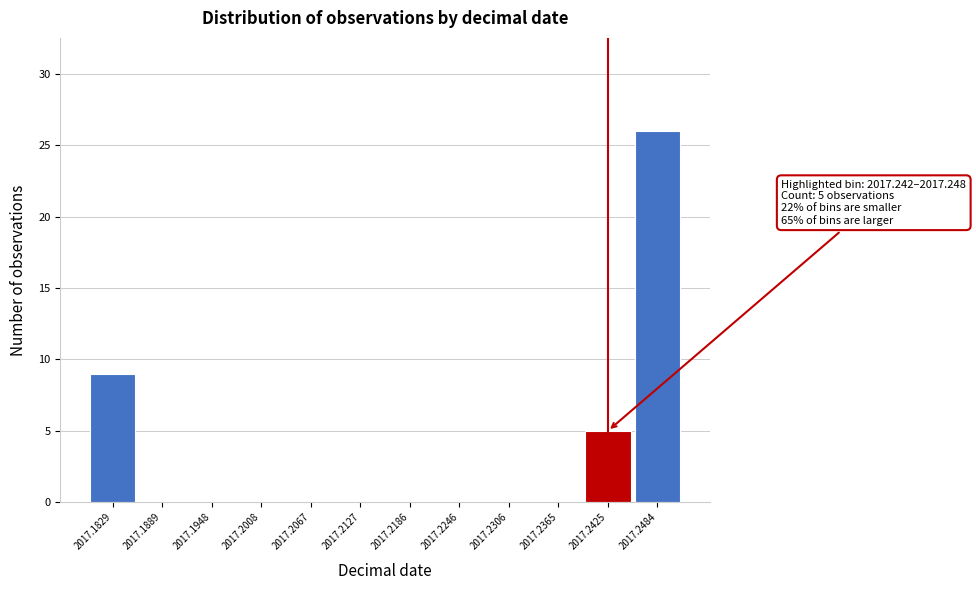

Reading left to right, extract all data points from this chart.

2017.1829=9	2017.1889=0	2017.1948=0	2017.2008=0	2017.2067=0	2017.2127=0	2017.2186=0	2017.2246=0	2017.2306=0	2017.2365=0	2017.2425=5	2017.2484=26